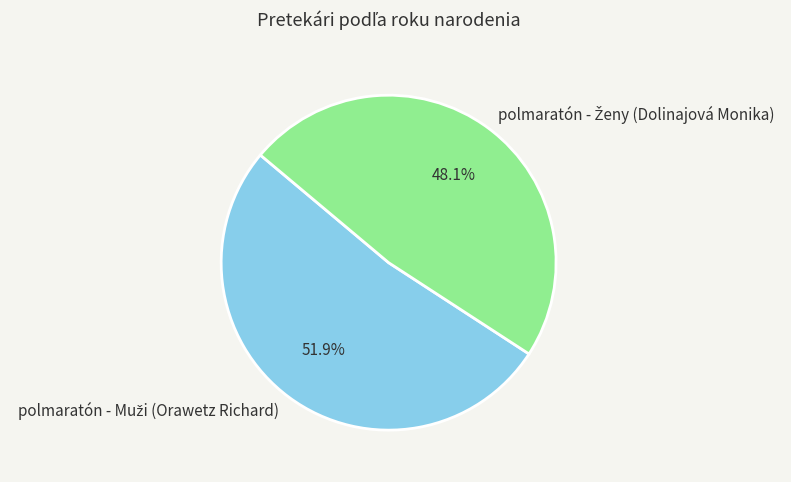

Is there any slice that represents more than half of the pie?

Yes